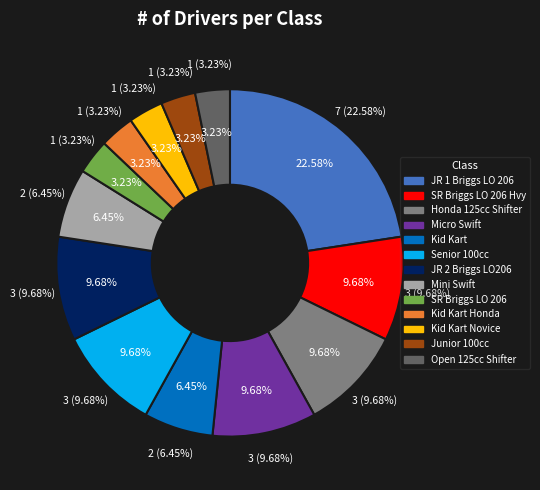

What is the smallest slice in the pie chart?

SR Briggs LO 206